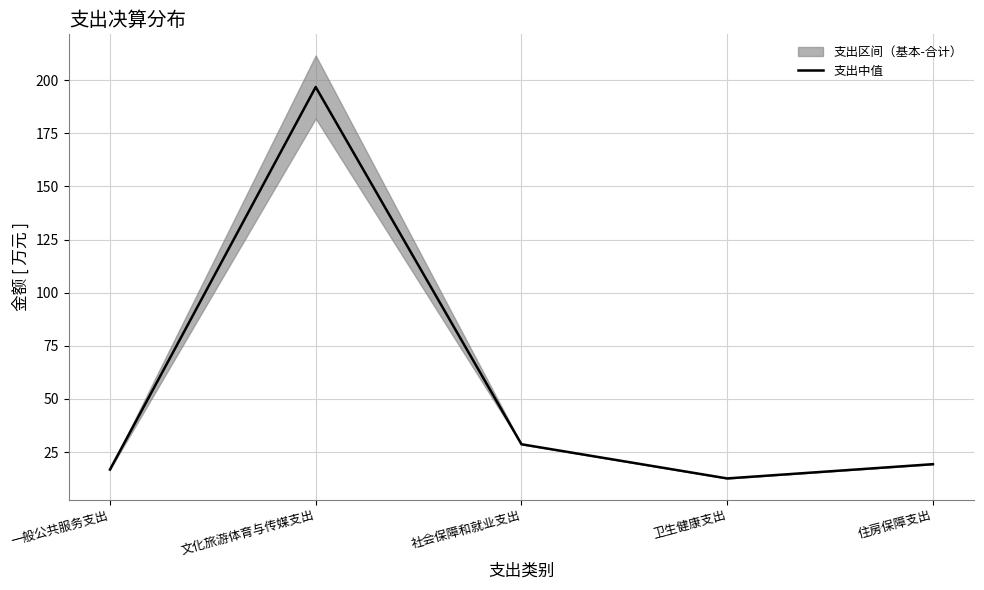

Which label corresponds to the largest value in the chart?

文化旅游体育与传媒支出